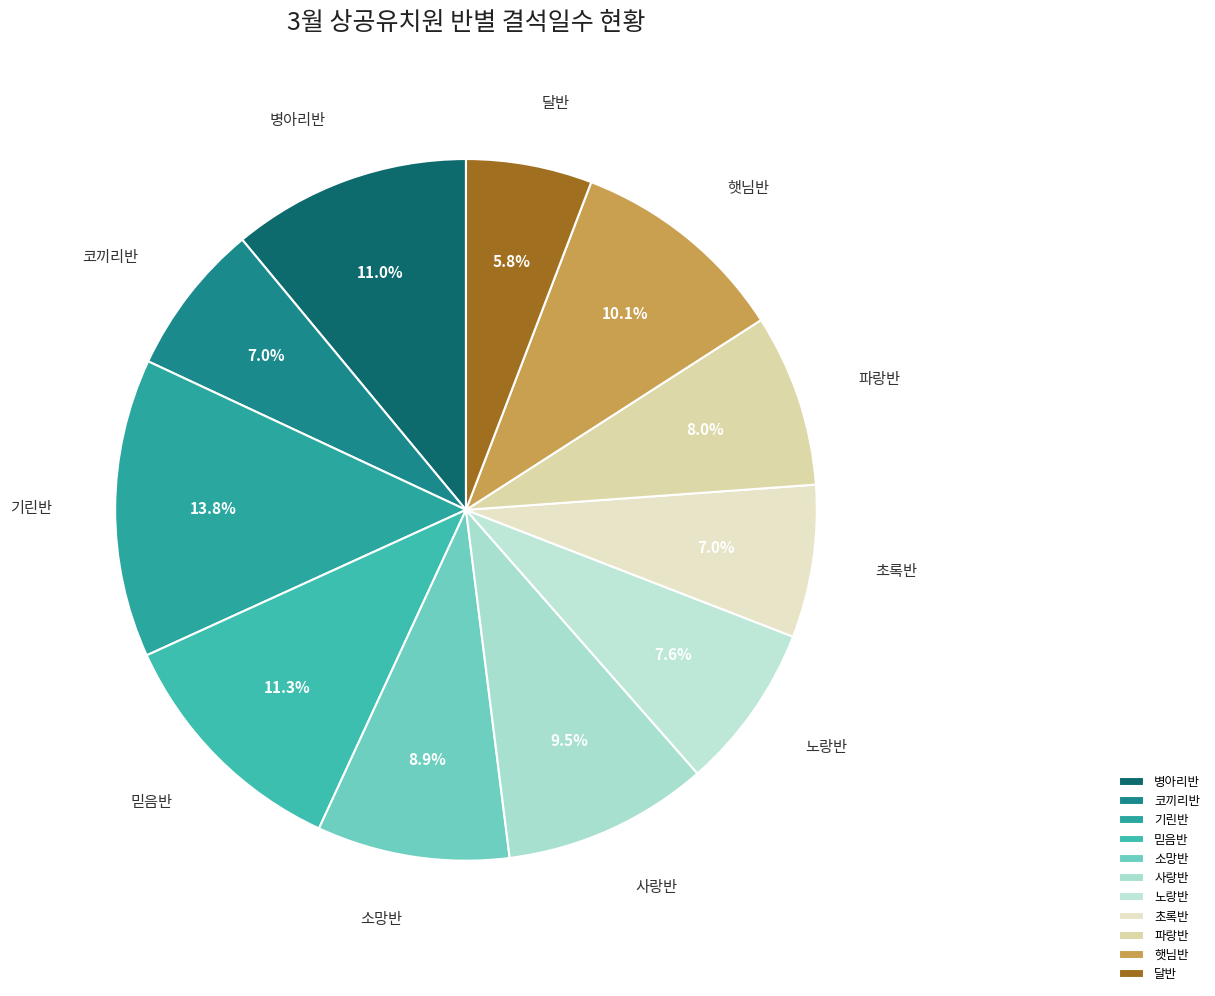

The 초록반 slice represents 7% of the pie. True or false?

True